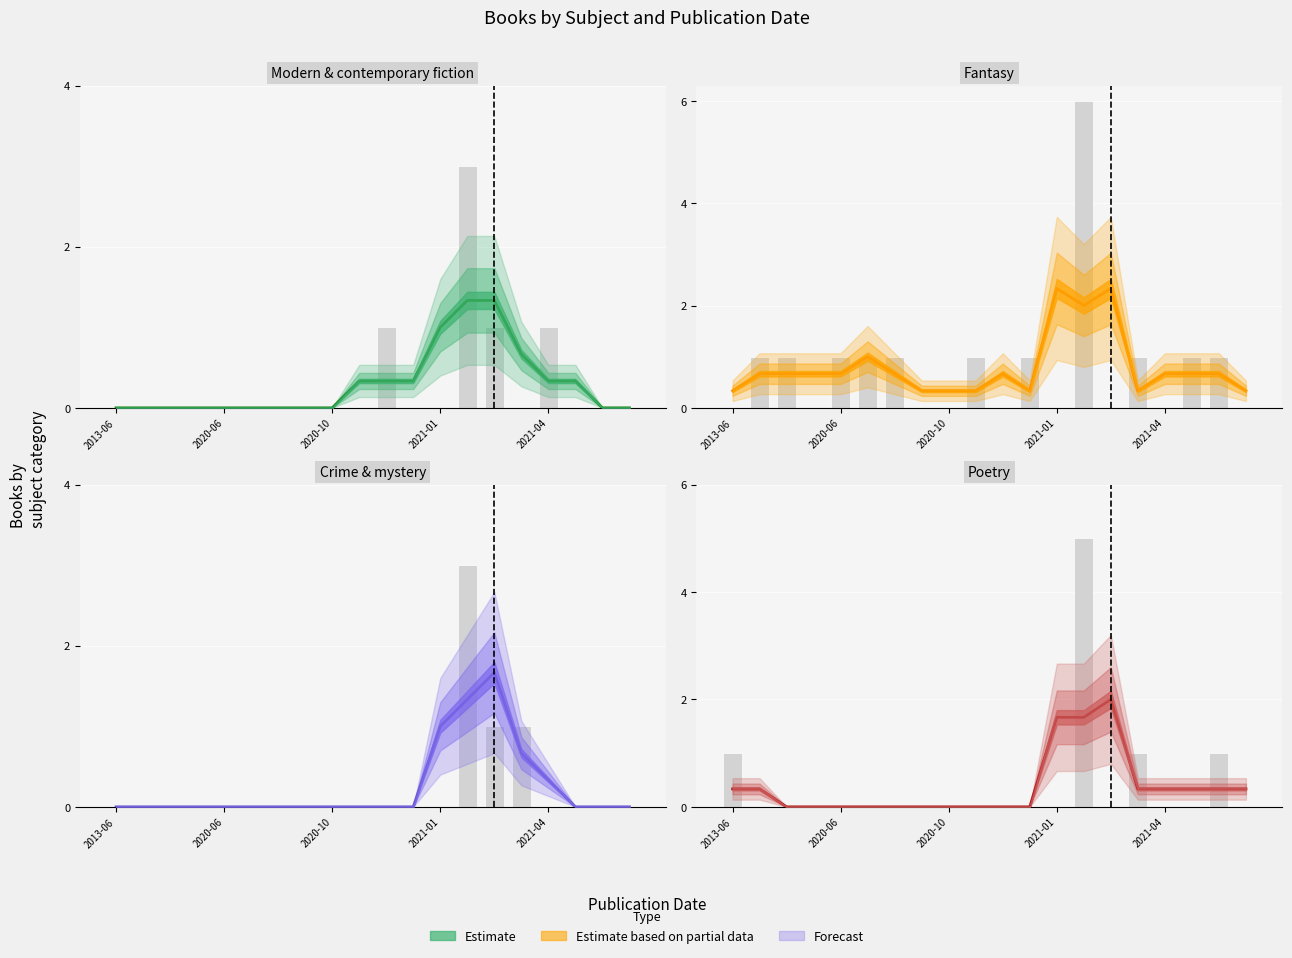

What is the sum of all values?

7.7